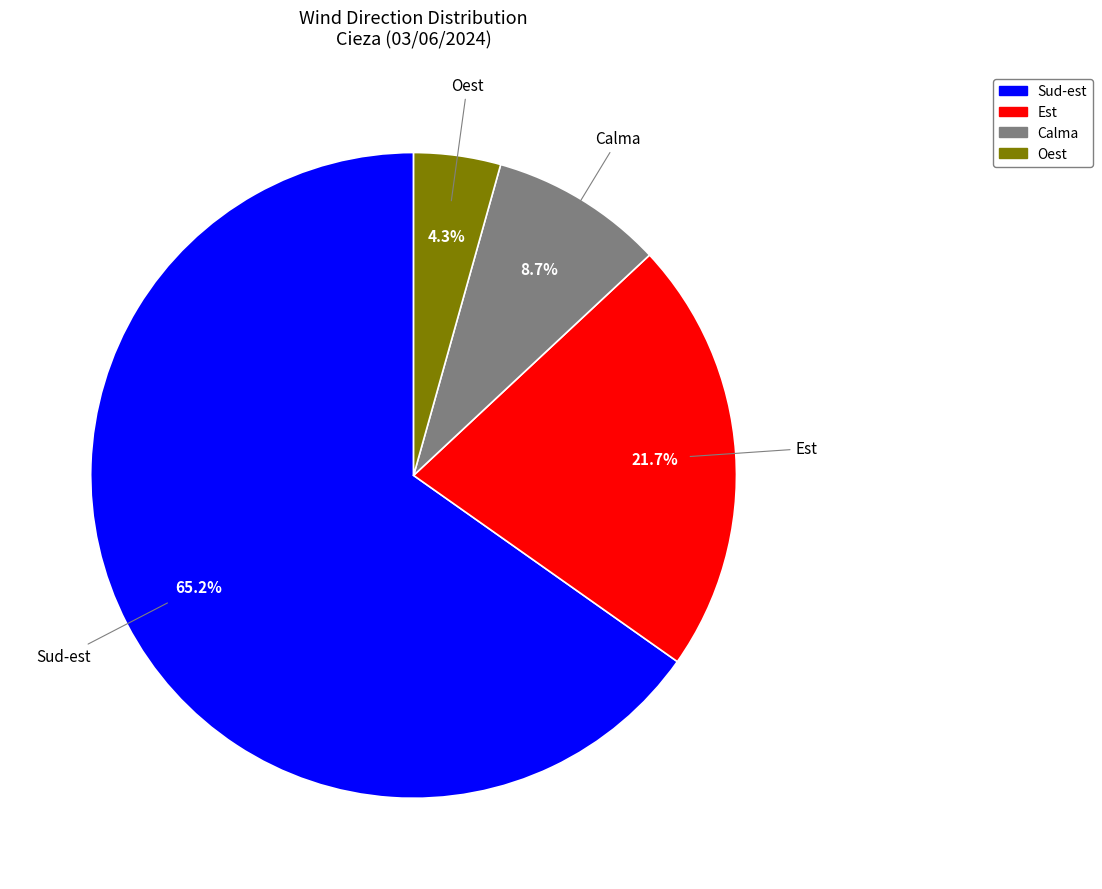

Does any single category account for the majority?

Yes